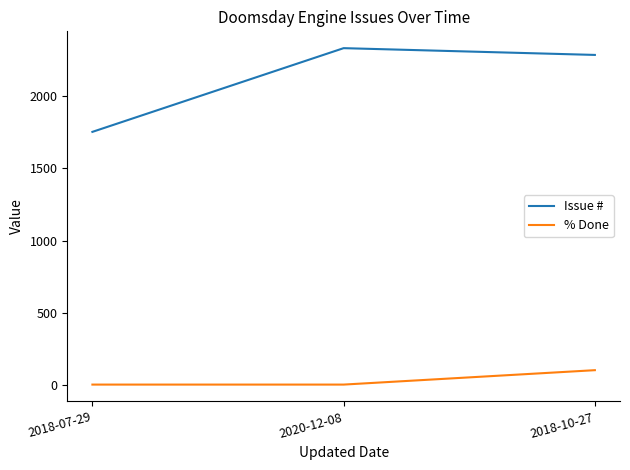

Which series has the largest range (max minus min)?

Issue #